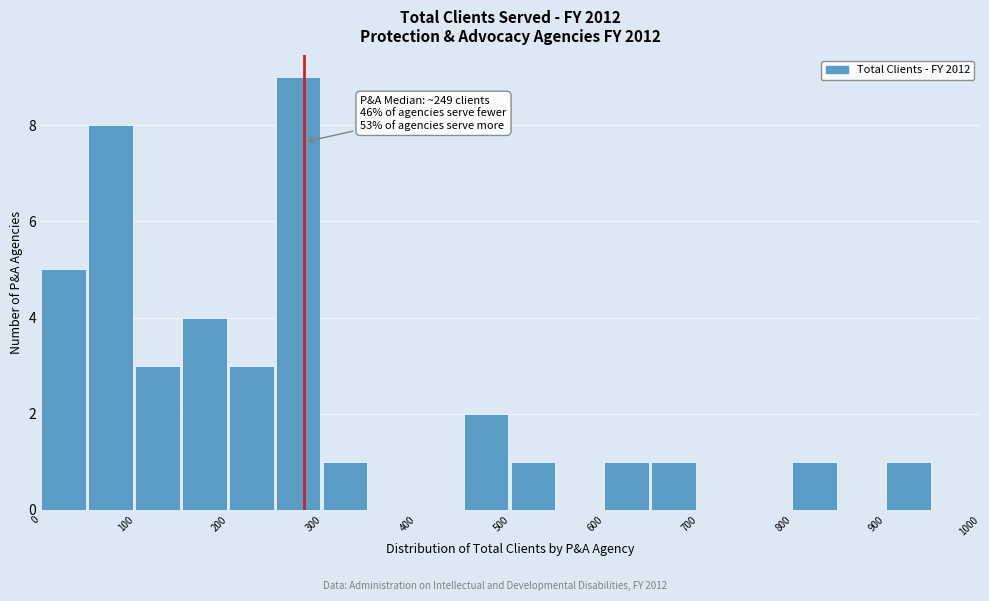

Which range on the x-axis has the tallest bar?

250 to 300